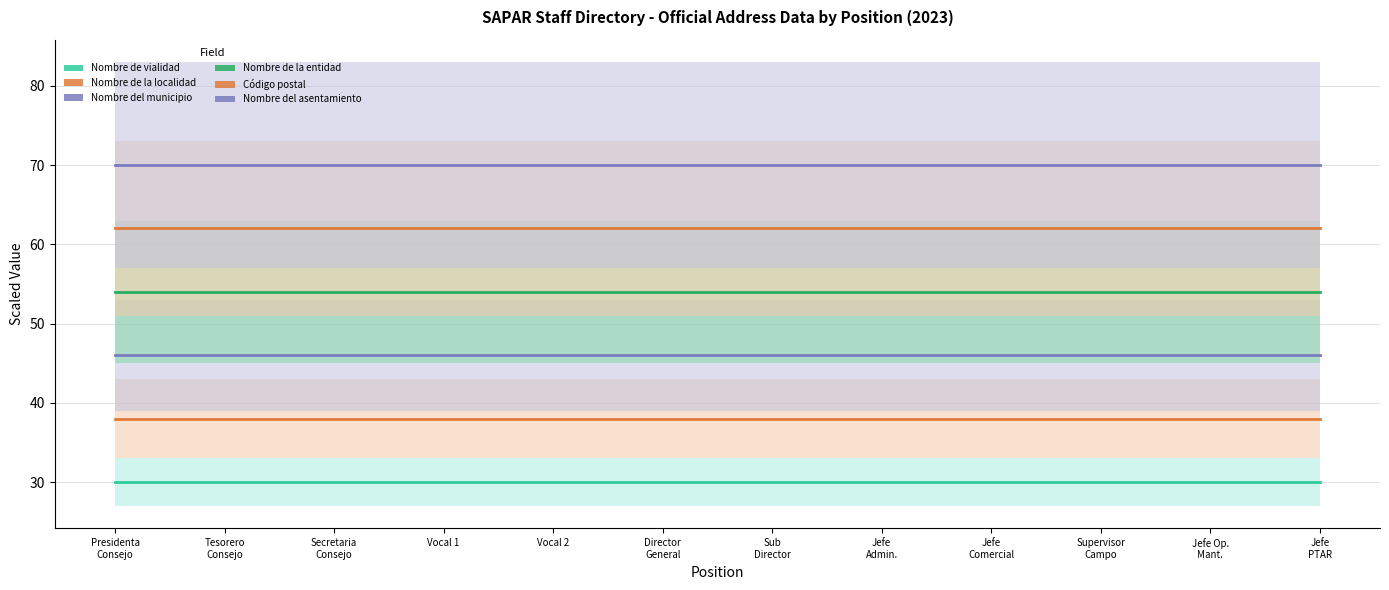

Reading left to right, extract all data points from this chart.

Nombre de vialidad: Presidenta
Consejo=30	Tesorero
Consejo=30	Secretaria
Consejo=30	Vocal 1=30	Vocal 2=30	Director
General=30	Sub
Director=30	Jefe
Admin.=30	Jefe
Comercial=30	Supervisor
Campo=30	Jefe Op.
Mant.=30	Jefe
PTAR=30
Nombre de la localidad: Presidenta
Consejo=38	Tesorero
Consejo=38	Secretaria
Consejo=38	Vocal 1=38	Vocal 2=38	Director
General=38	Sub
Director=38	Jefe
Admin.=38	Jefe
Comercial=38	Supervisor
Campo=38	Jefe Op.
Mant.=38	Jefe
PTAR=38
Nombre del municipio: Presidenta
Consejo=46	Tesorero
Consejo=46	Secretaria
Consejo=46	Vocal 1=46	Vocal 2=46	Director
General=46	Sub
Director=46	Jefe
Admin.=46	Jefe
Comercial=46	Supervisor
Campo=46	Jefe Op.
Mant.=46	Jefe
PTAR=46
Nombre de la entidad: Presidenta
Consejo=54	Tesorero
Consejo=54	Secretaria
Consejo=54	Vocal 1=54	Vocal 2=54	Director
General=54	Sub
Director=54	Jefe
Admin.=54	Jefe
Comercial=54	Supervisor
Campo=54	Jefe Op.
Mant.=54	Jefe
PTAR=54
Código postal: Presidenta
Consejo=62	Tesorero
Consejo=62	Secretaria
Consejo=62	Vocal 1=62	Vocal 2=62	Director
General=62	Sub
Director=62	Jefe
Admin.=62	Jefe
Comercial=62	Supervisor
Campo=62	Jefe Op.
Mant.=62	Jefe
PTAR=62
Nombre del asentamiento: Presidenta
Consejo=70	Tesorero
Consejo=70	Secretaria
Consejo=70	Vocal 1=70	Vocal 2=70	Director
General=70	Sub
Director=70	Jefe
Admin.=70	Jefe
Comercial=70	Supervisor
Campo=70	Jefe Op.
Mant.=70	Jefe
PTAR=70